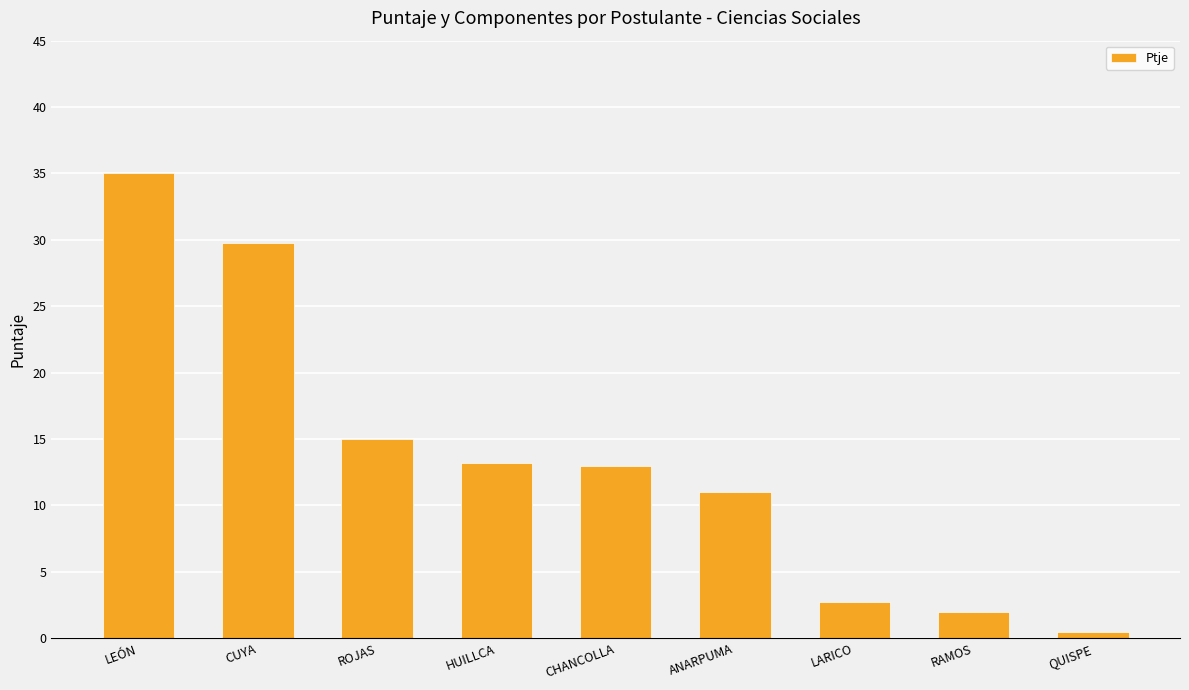

Reading left to right, transcribe all the data shown in this chart.

LEÓN=35.0	CUYA=29.8	ROJAS=15.0	HUILLCA=13.2	CHANCOLLA=13.0	ANARPUMA=11.0	LARICO=2.7	RAMOS=2.0	QUISPE=0.5